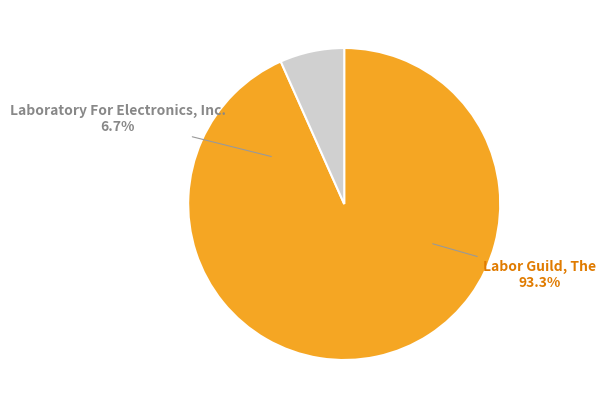

Is it true that Laboratory For Electronics, Inc. is 1% of the pie?

False